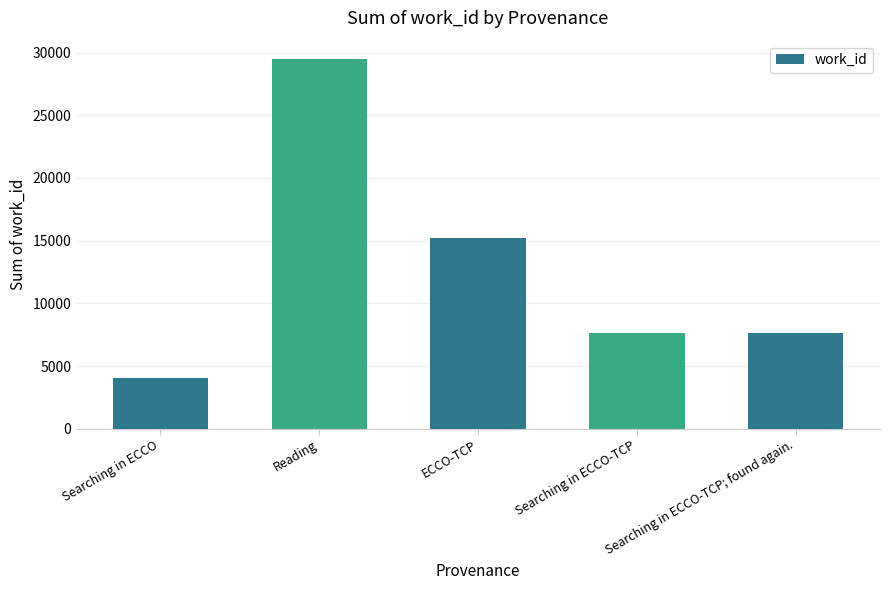

How many bars are there in total?

5